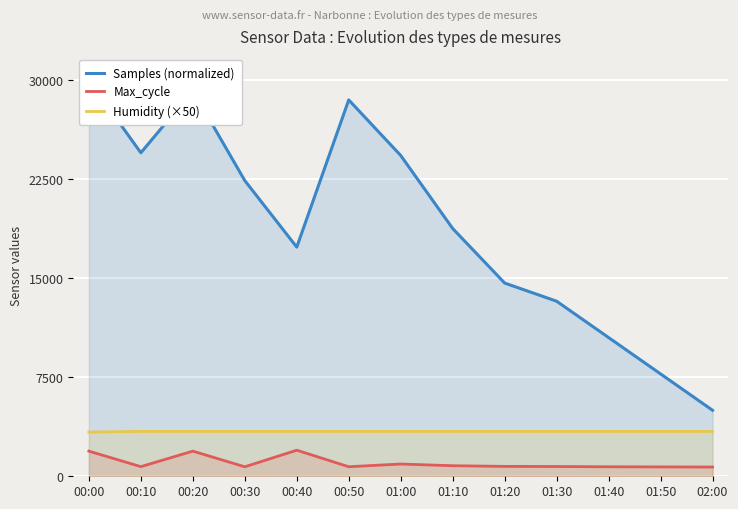

True or false: Samples (normalized) and Max_cycle cross at least once.

False